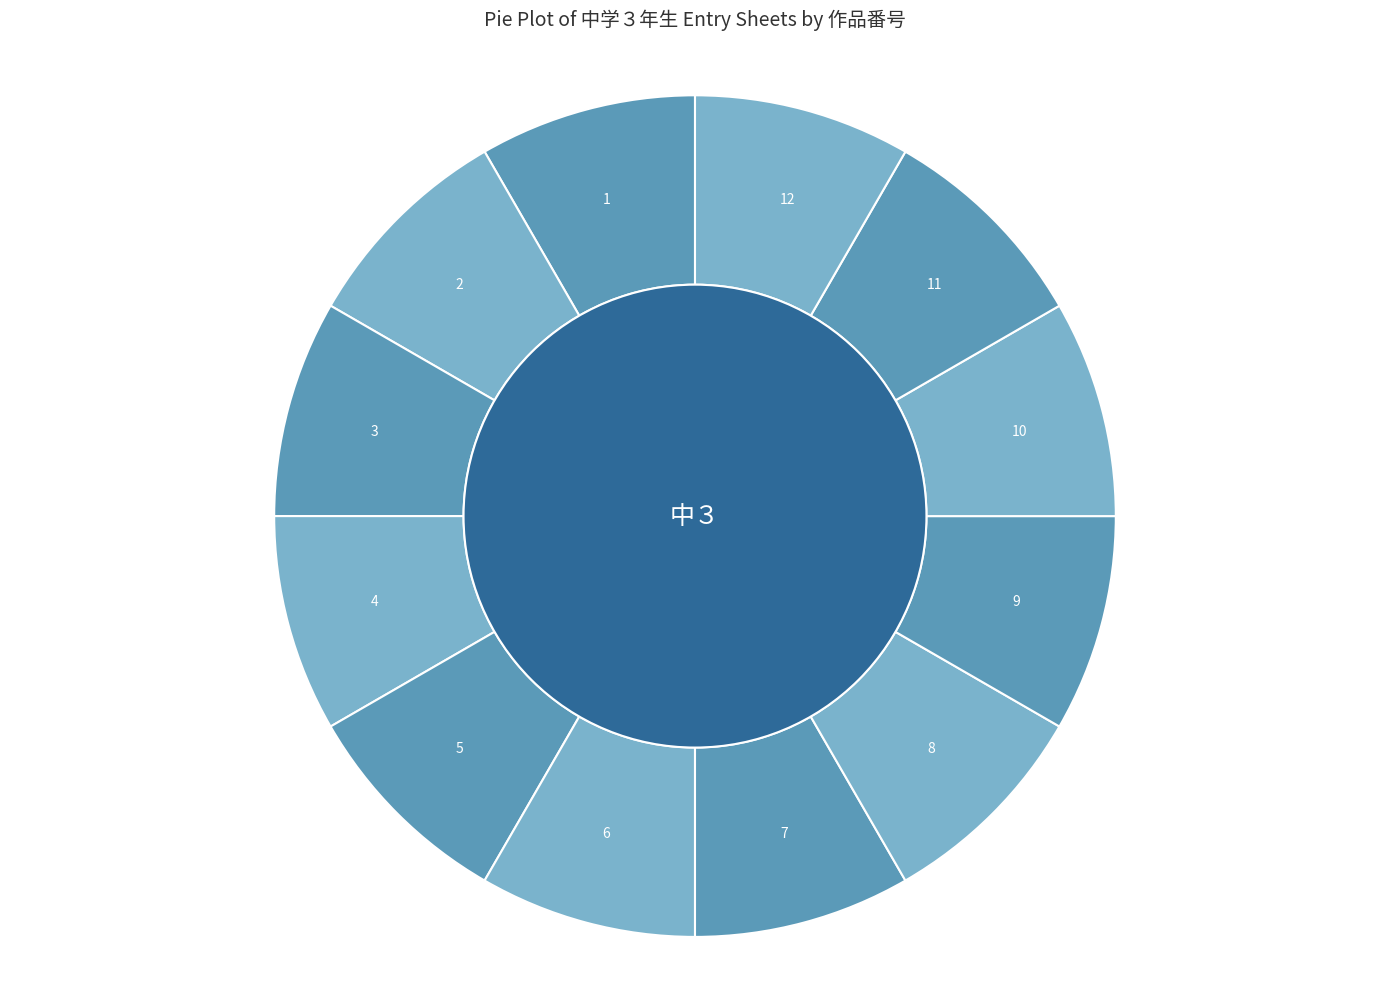

Is 1 the majority of the pie?

No